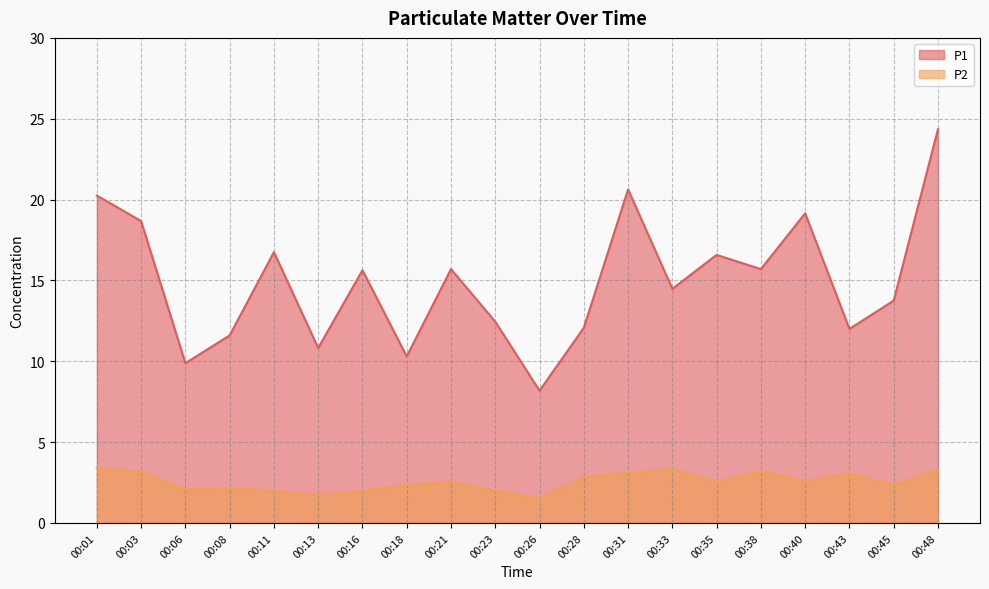

Is the value of P1 at 00:16 greater than the value of P2 at 00:45?

Yes